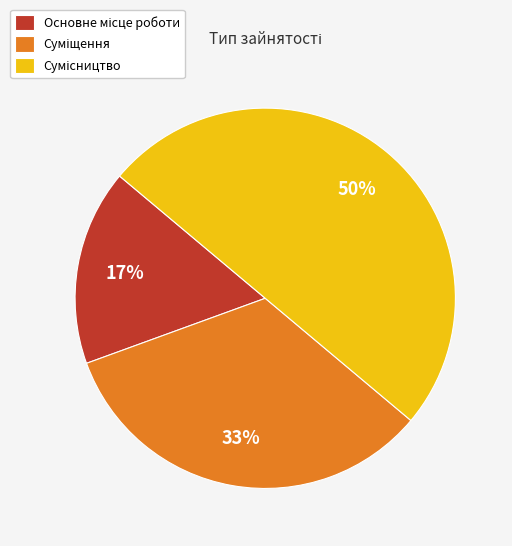

To the nearest percent, what is the average slice percentage?

33%